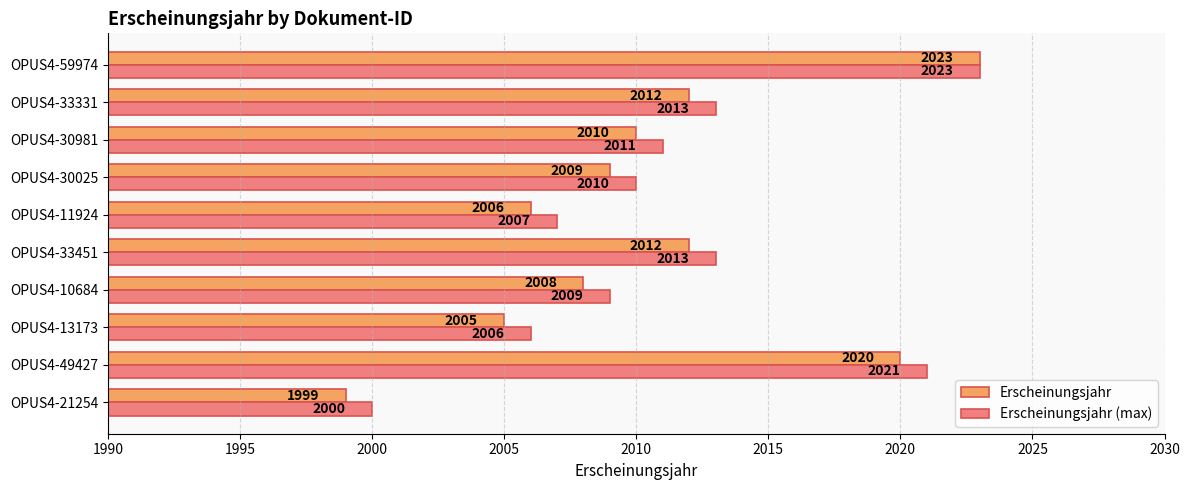

At which label is Erscheinungsjahr (max) closest to 2011?

OPUS4-30981